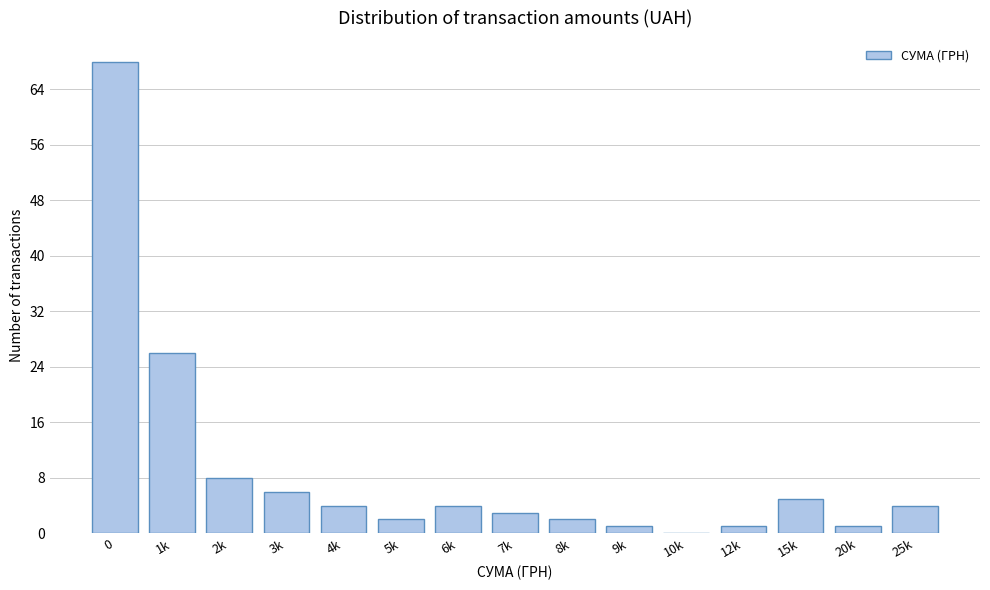

Reading right to left, list all the values displayed in this chart.

25k=4	20k=1	15k=5	12k=1	10k=0	9k=1	8k=2	7k=3	6k=4	5k=2	4k=4	3k=6	2k=8	1k=26	0=68